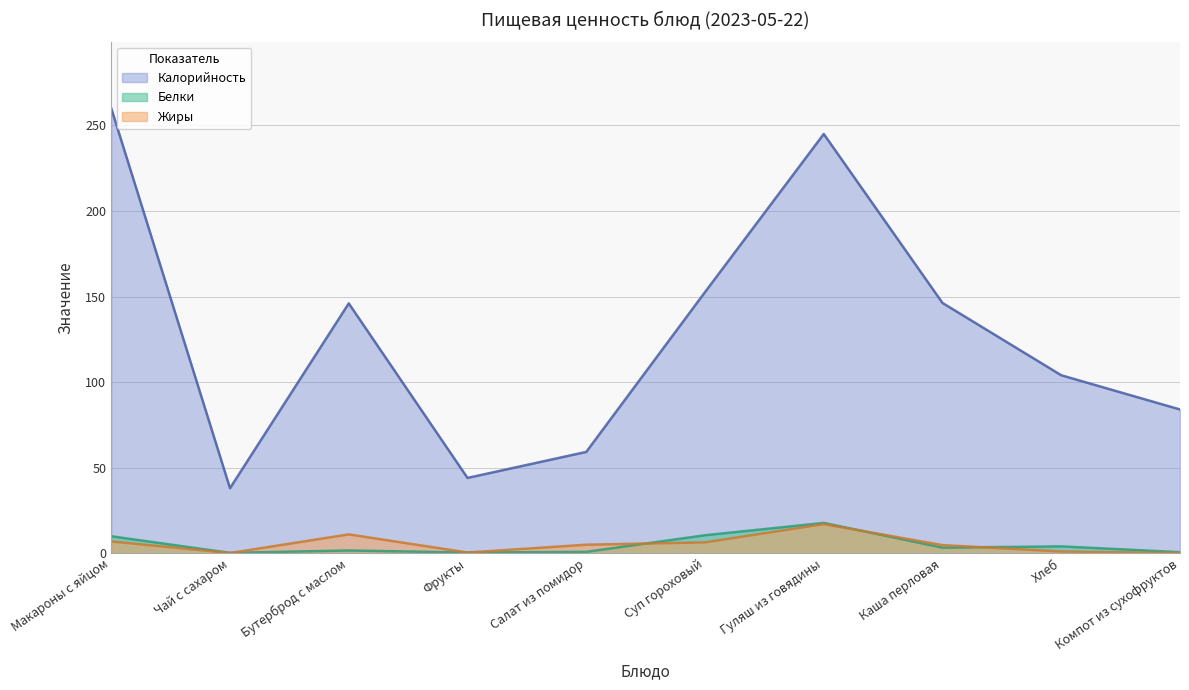

How many distinct data groups are displayed?

3